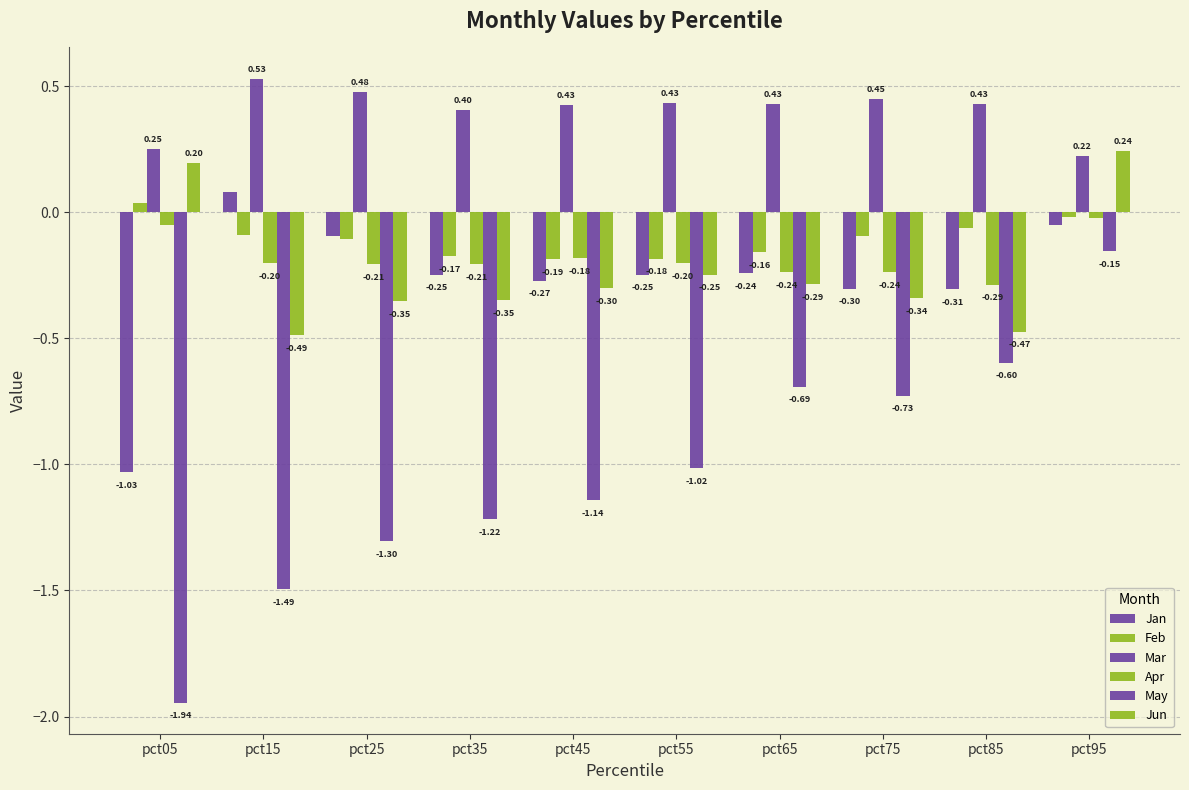

Is the value of May at pct05 greater than the value of Mar at pct15?

No